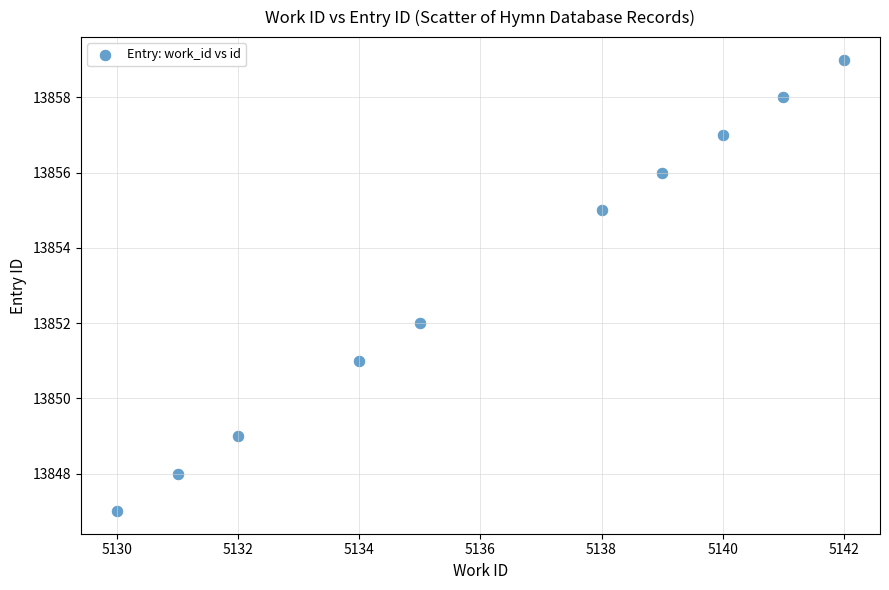

What is the range of X values (max minus min)?

12